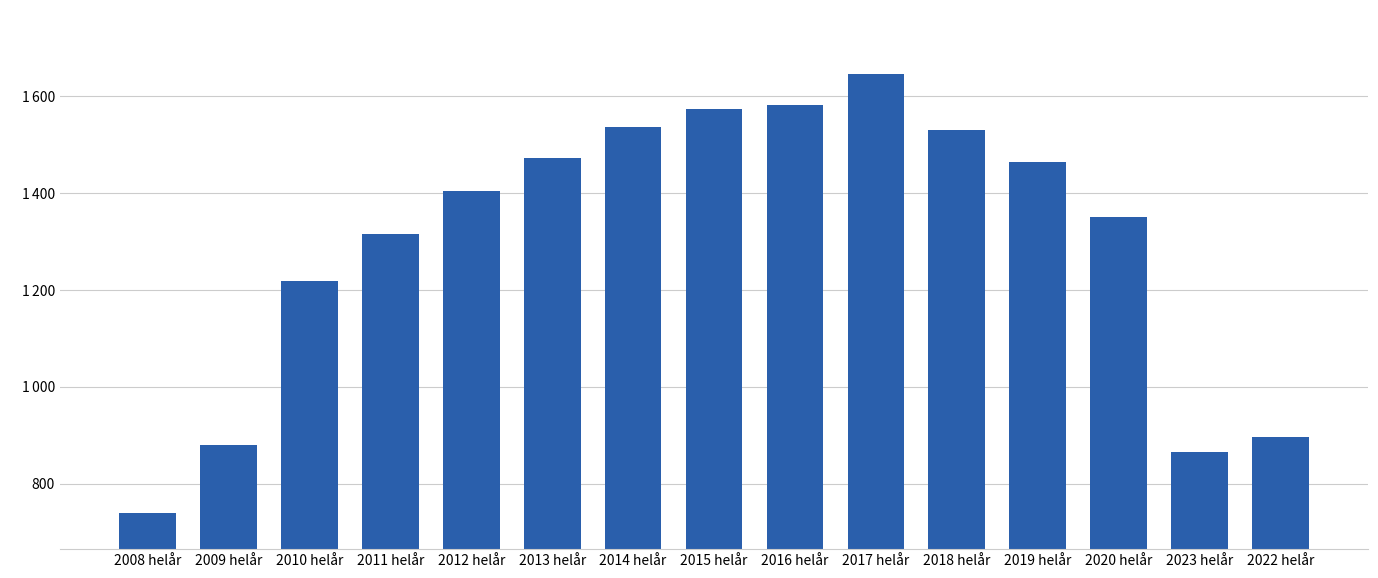

What is the difference between the maximum and minimum values?

907.2